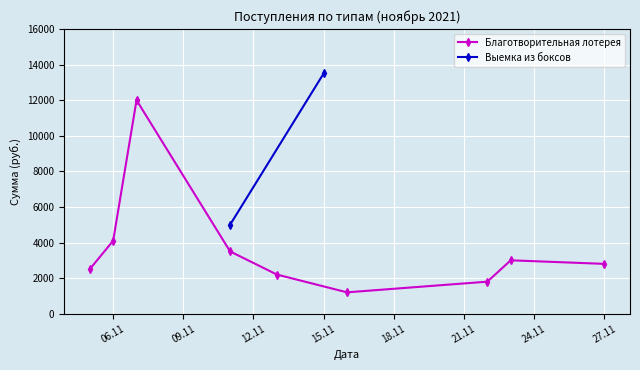

How many interior local valleys does the Благотворительная лотерея series have?

1